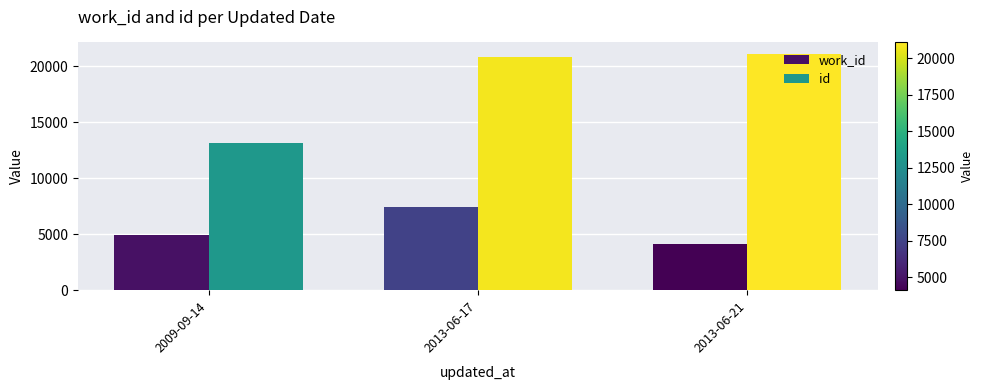

Does the chart contain stacked bars?

No